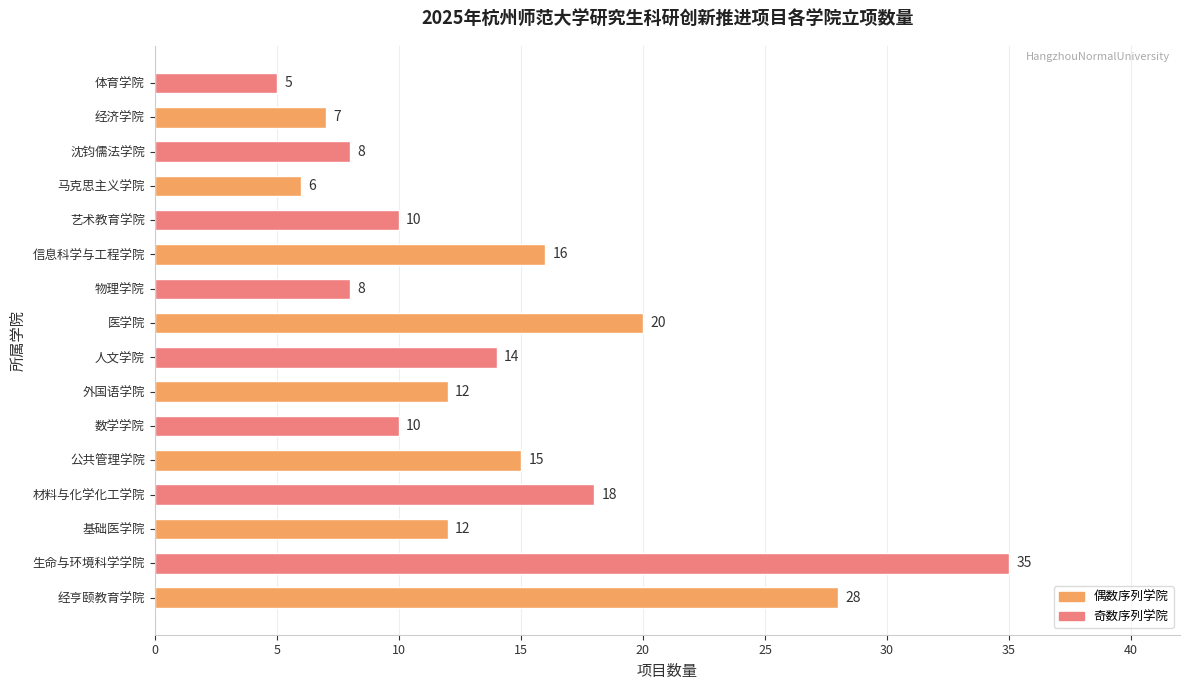

Which has a higher value, 物理学院 or 公共管理学院?

公共管理学院